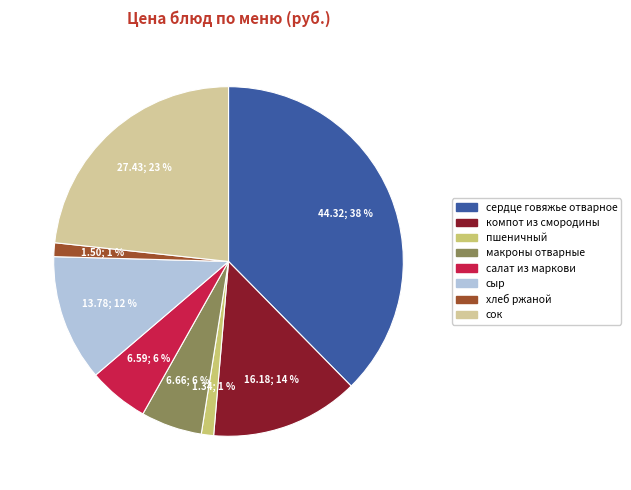

What percentage is the сыр slice, to the nearest percent?

12%